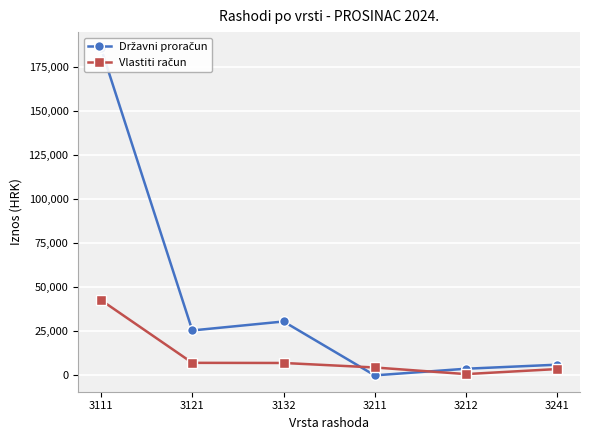

Where does the Vlastiti račun series first go above 7066?

3111